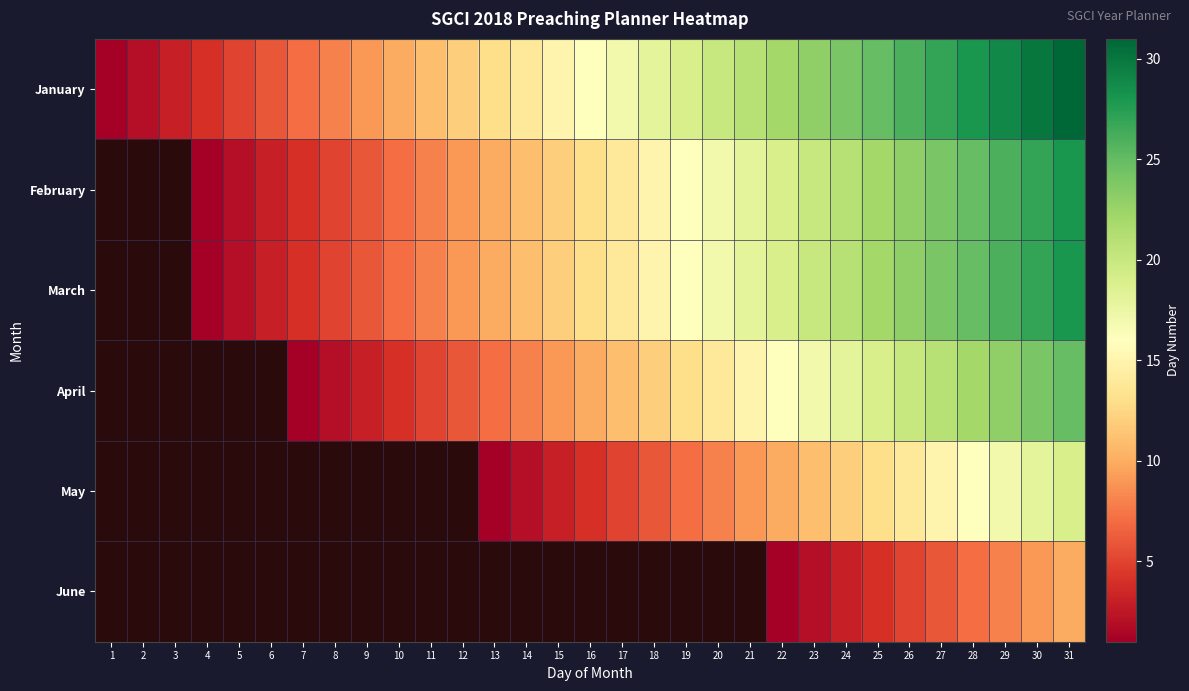

Count the number of data series in this chart.

6